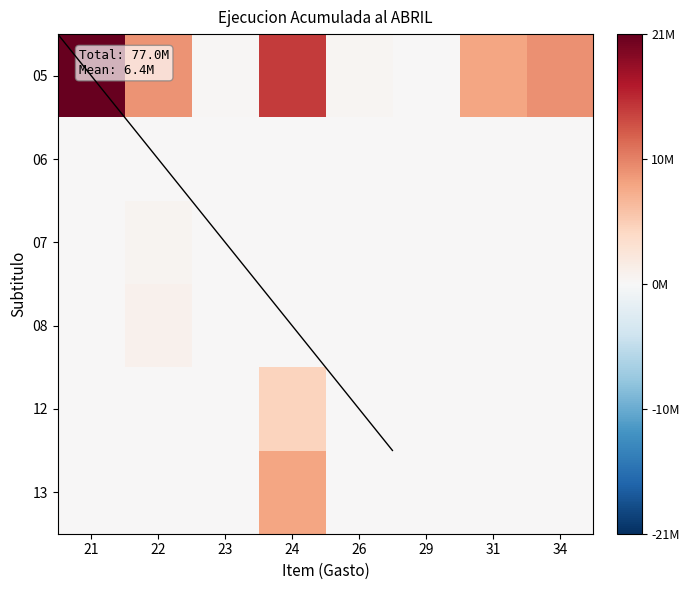

List the series in order of their peak value, lowest first.

06, 07, 08, 12, 13, 05